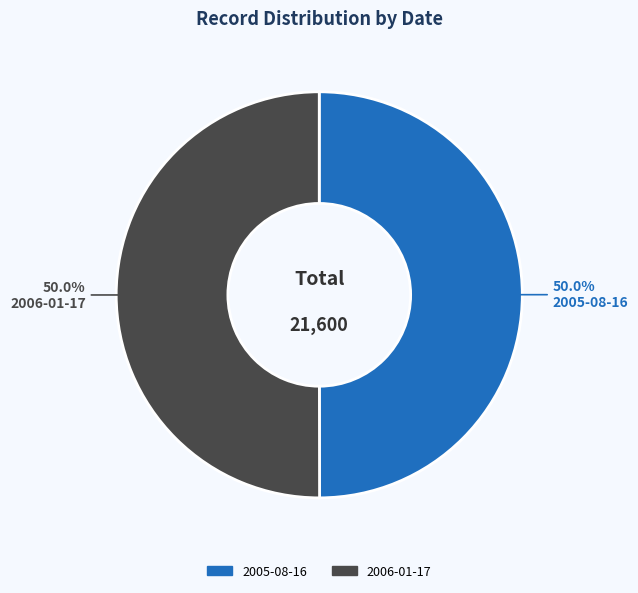

How many segments does this pie chart have?

2